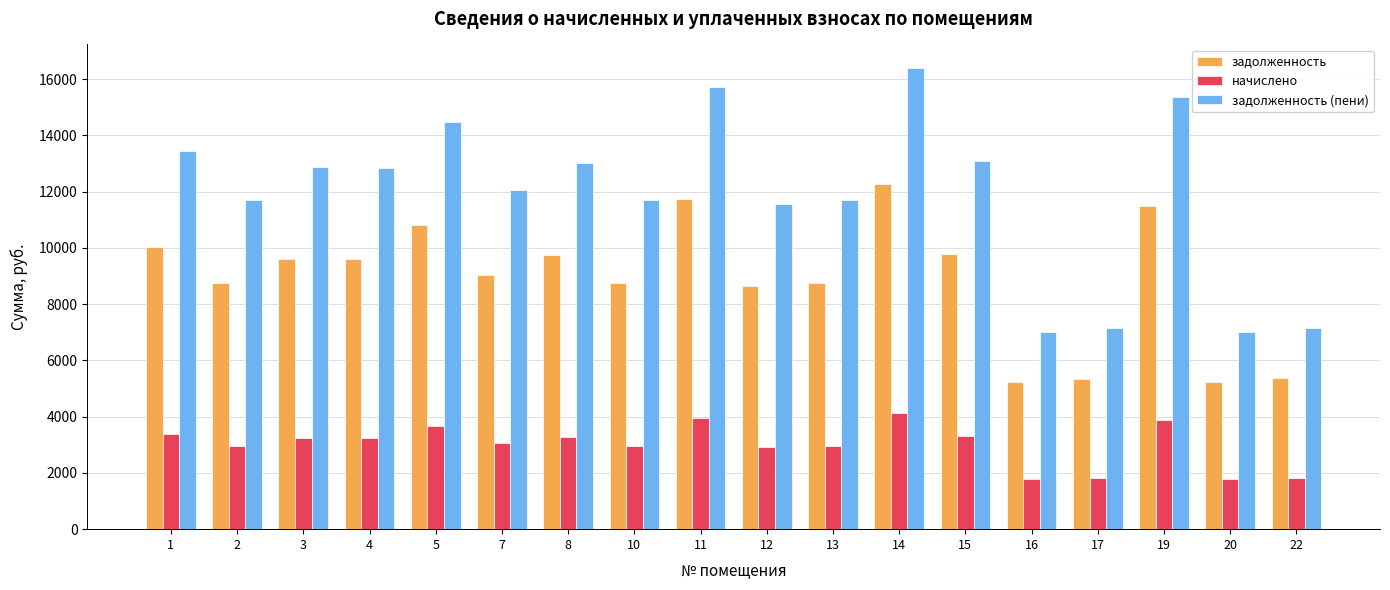

The value of задолженность (пени) at 22 is 7164.7. True or false?

True